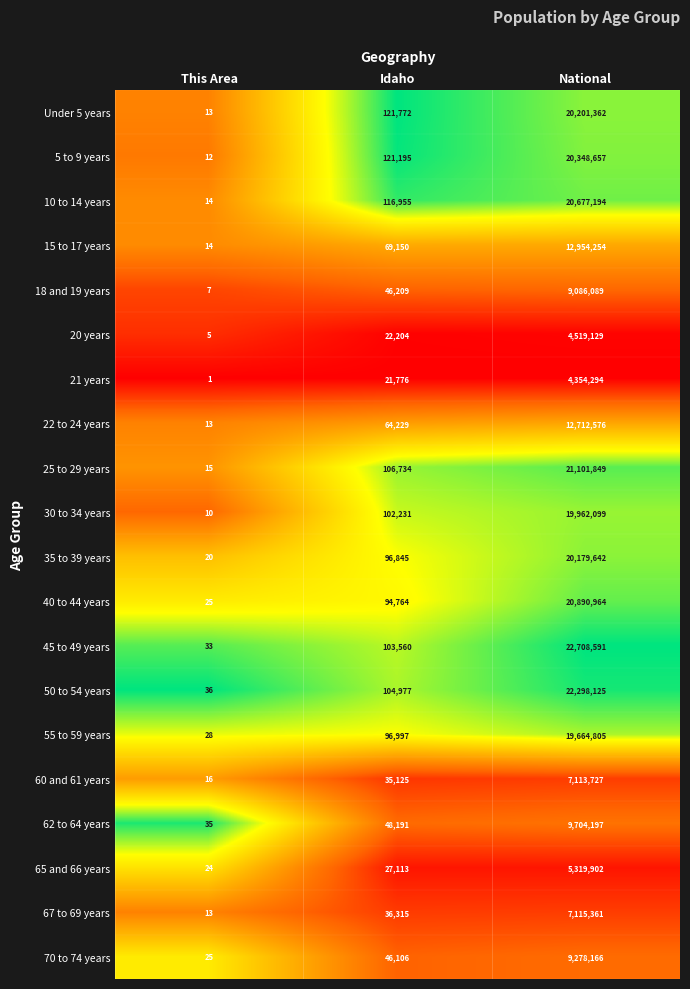

What is the difference between the second highest and minimum values in the 62 to 64 years series?

48156